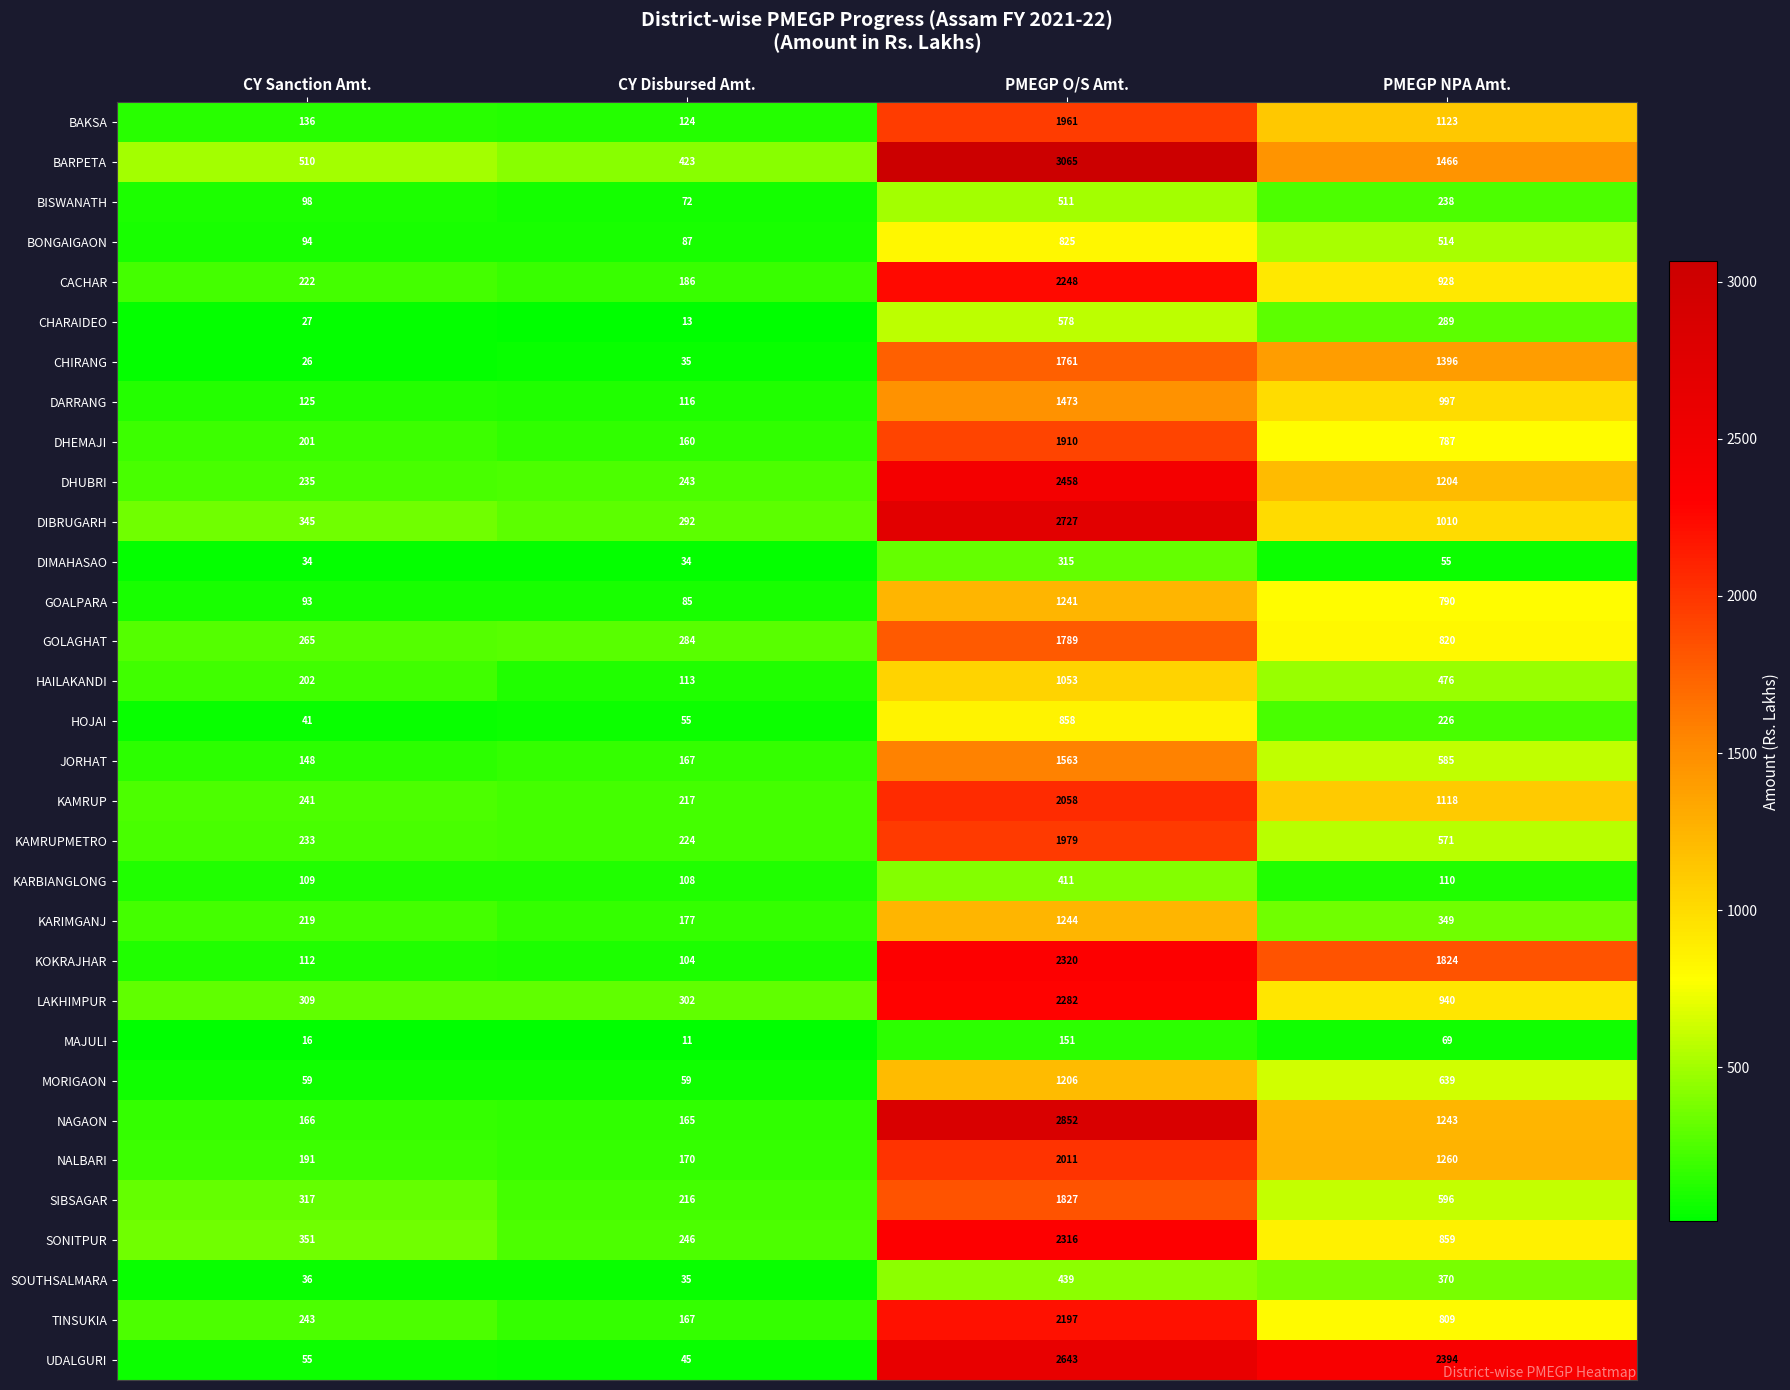

Between CY Disbursed Amt. and PMEGP O/S Amt., which series saw the biggest shift?

NAGAON